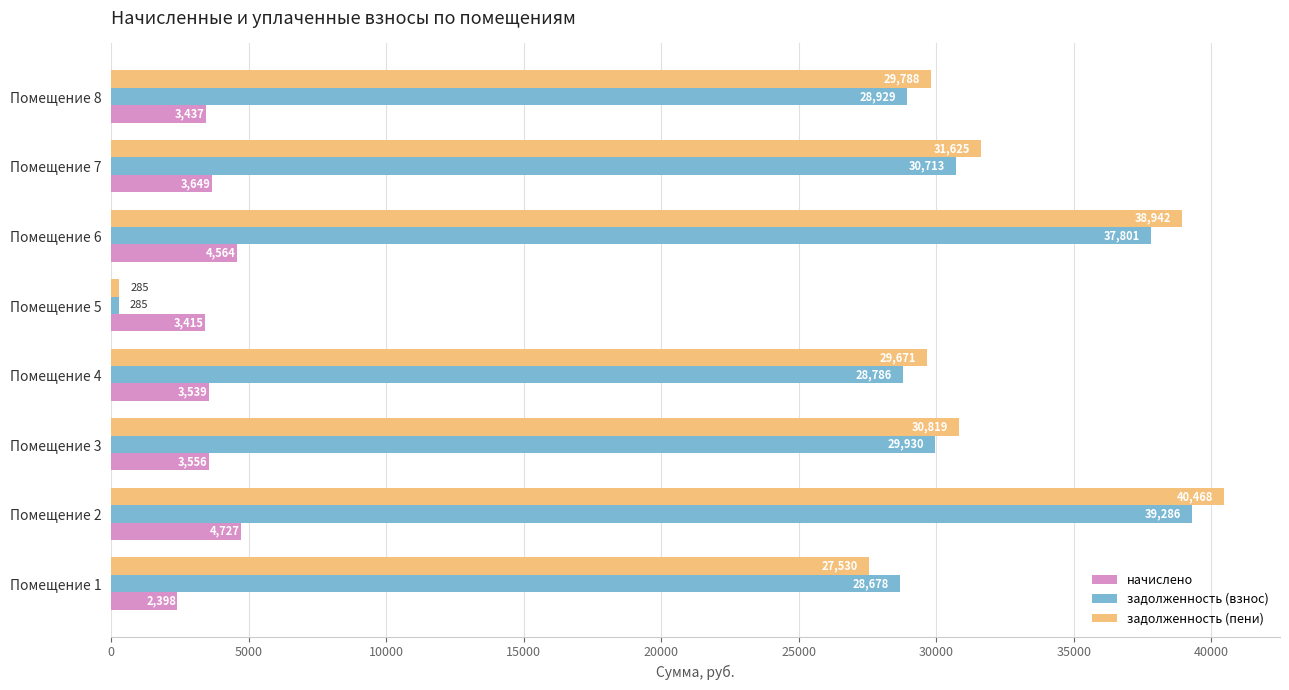

At how many categories does at least one series exceed 36298?

2